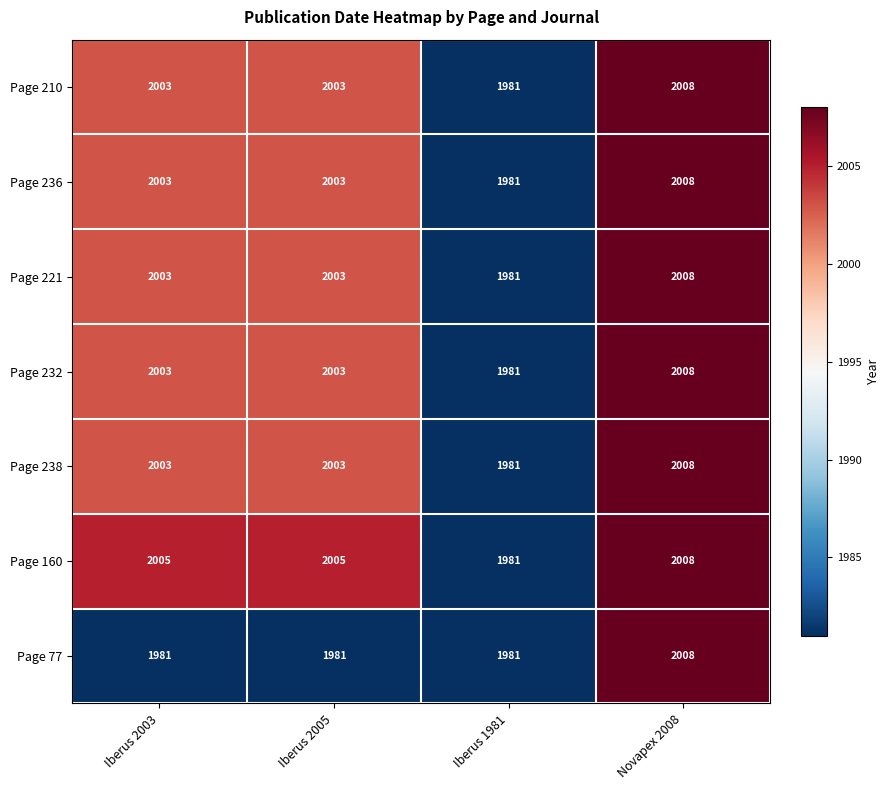

Between Iberus 2003 and Iberus 1981, which series saw the biggest shift?

Page 160